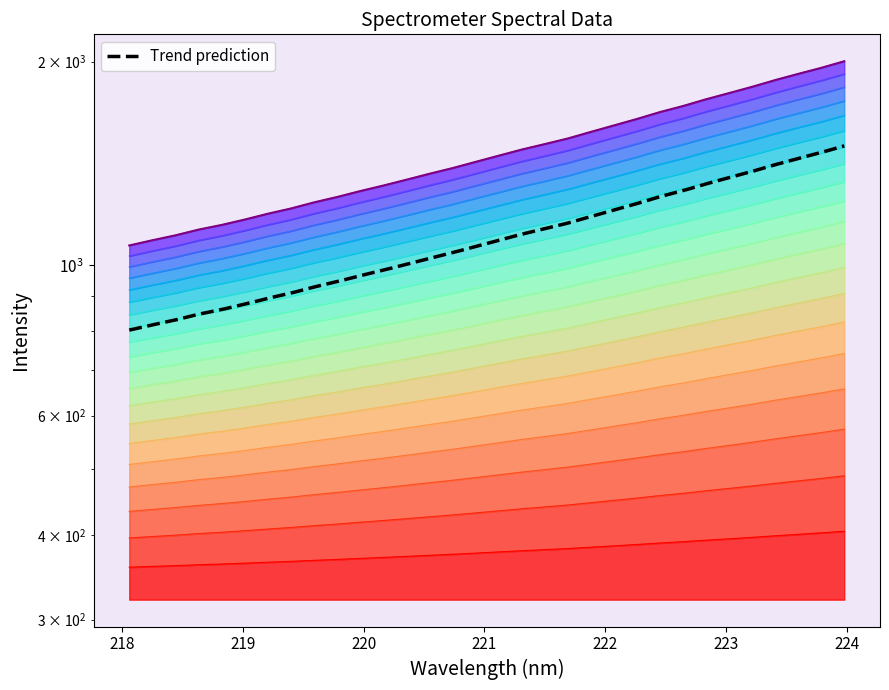

How many data points does each series have?

32